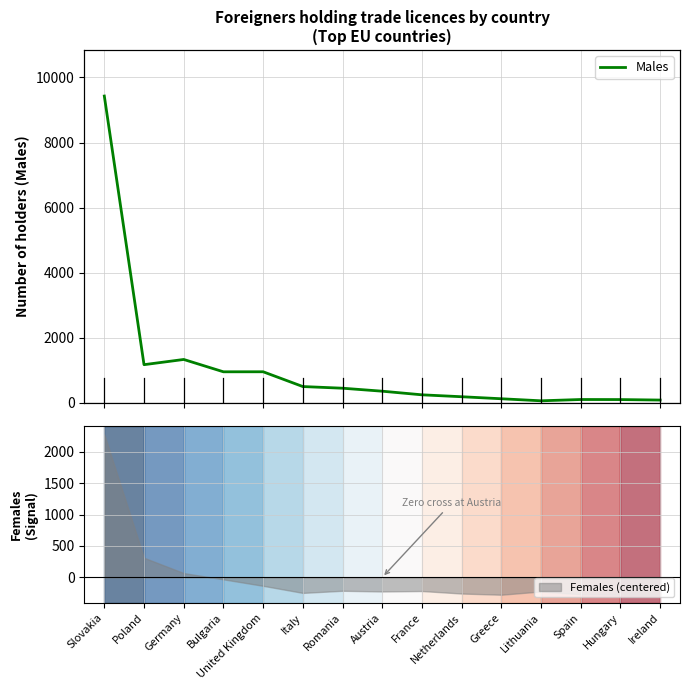

Does the chart display data point markers on the line(s)?

No